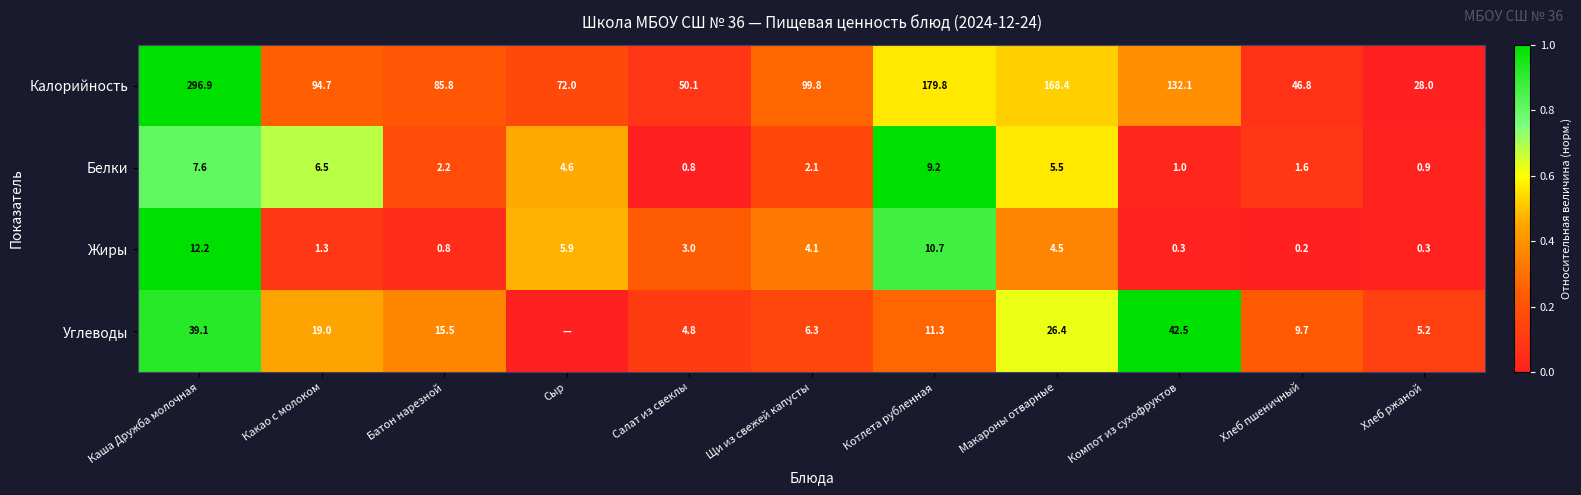

Which category has the lowest value across all series?

Хлеб ржаной